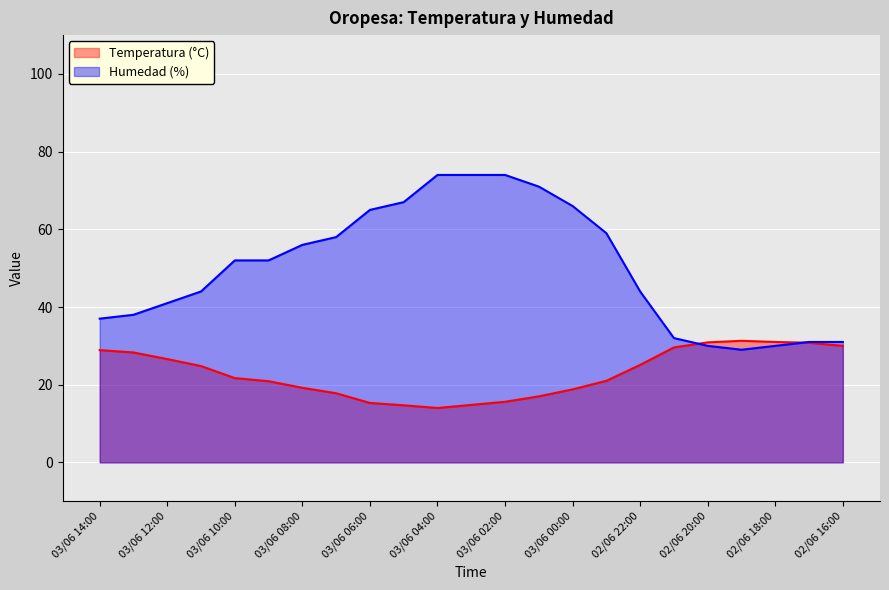

True or false: Humedad (%) has more than 0 points higher than both neighbors.

False